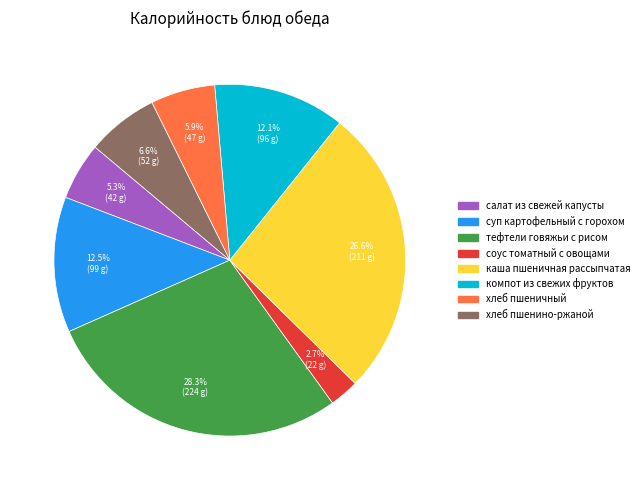

Count the number of slices in the pie.

8